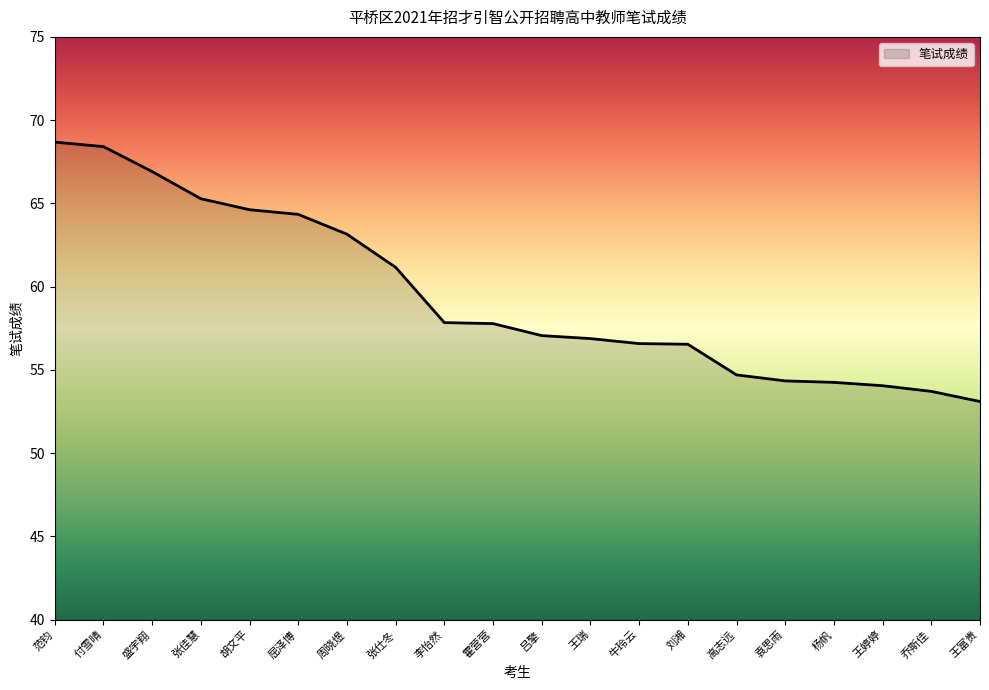

How many lines are shown in the chart?

1